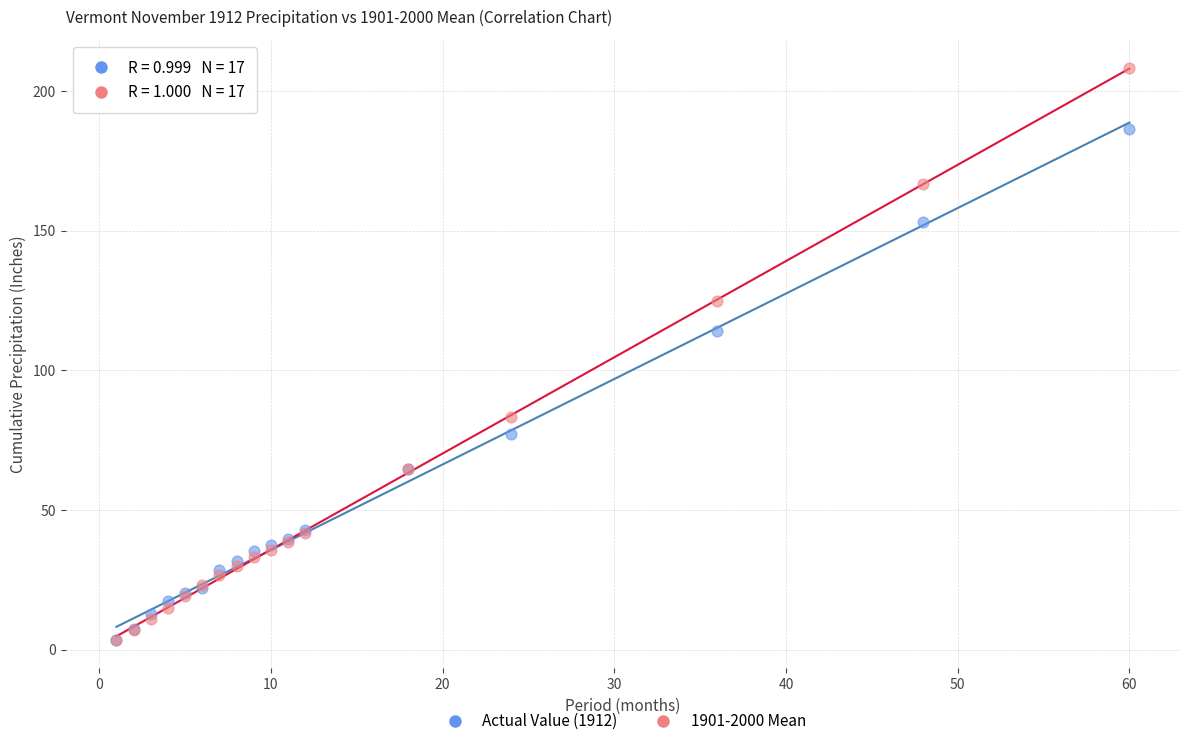

Across all series, what Y value is closest to 105?

114.1